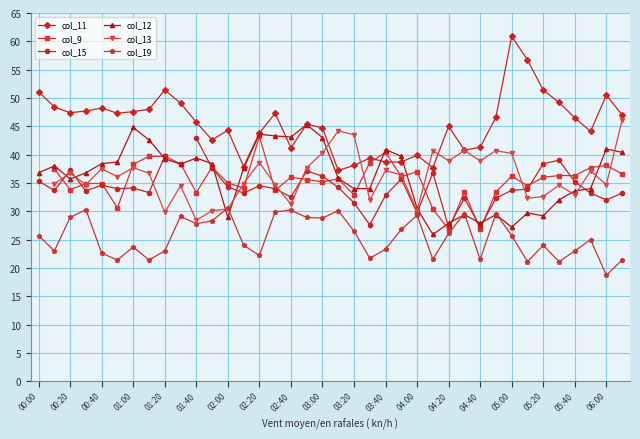

Is it true that col_19 equals 21.1 at 05:30?

True